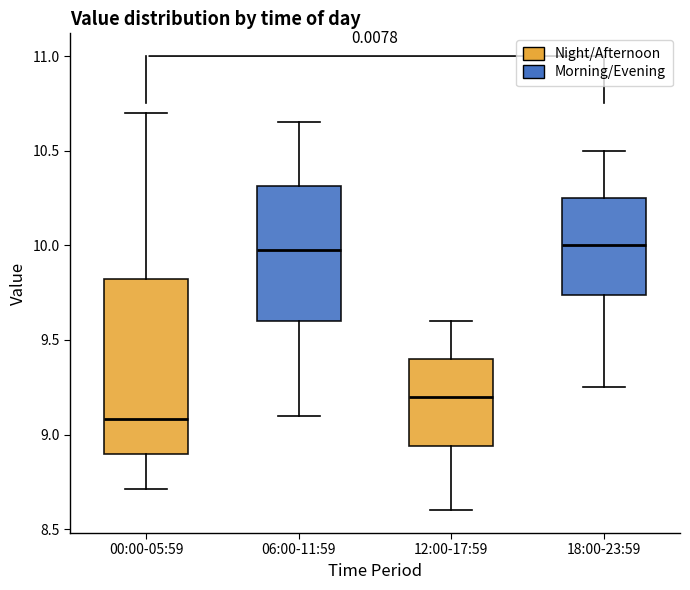

Reading left to right, transcribe this box plot: for each box, give where its median line is, the range the box spans, and where its two whiskers end, as read against the y-axis. The values are not printed on the chart, so give them approximately, as read against the axis.

00:00-05:59: median 9.10, box 8.90 to 9.80, whiskers 8.70 to 10.70
06:00-11:59: median 10.00, box 9.60 to 10.30, whiskers 9.10 to 10.65
12:00-17:59: median 9.20, box 8.95 to 9.40, whiskers 8.60 to 9.60
18:00-23:59: median 10.00, box 9.75 to 10.25, whiskers 9.25 to 10.50